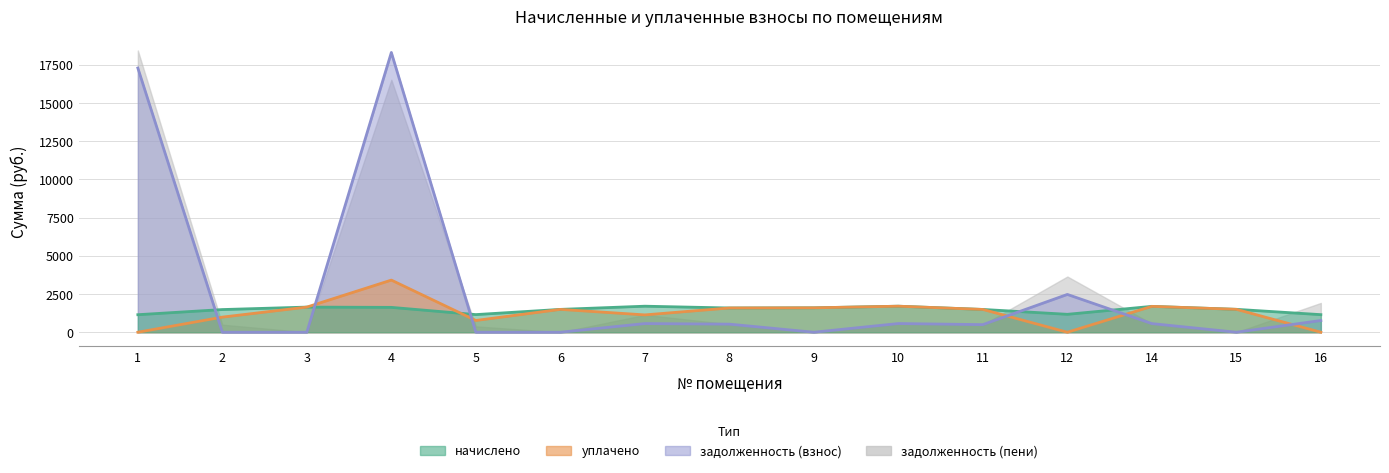

At which category is the sum across all series the highest?

4